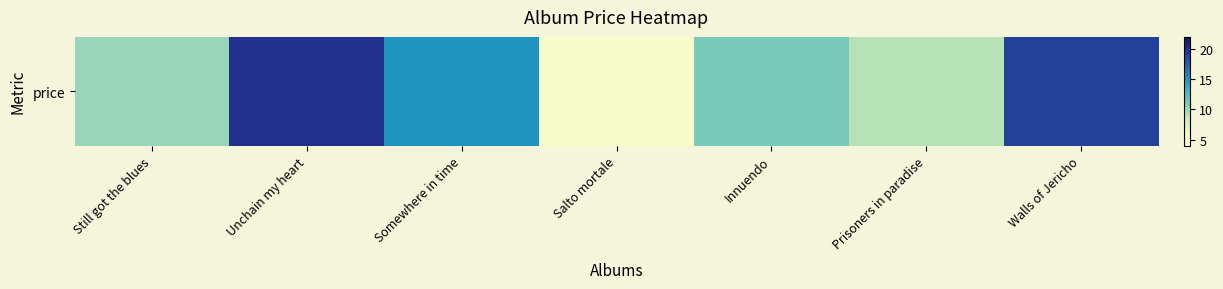

What is the maximum value shown in the chart?

20